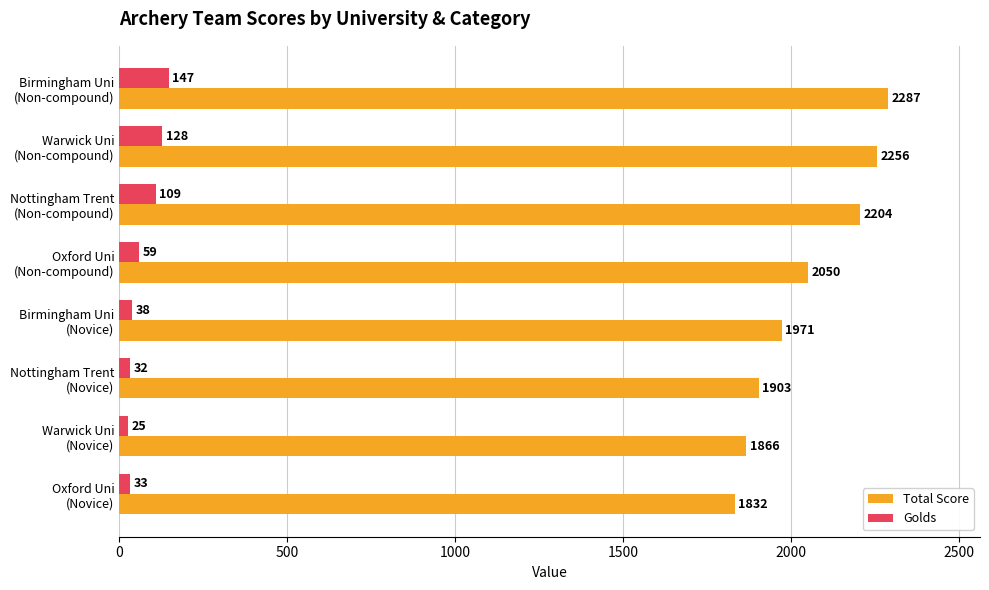

What is the difference between the maximum and minimum values in the Golds series?

122